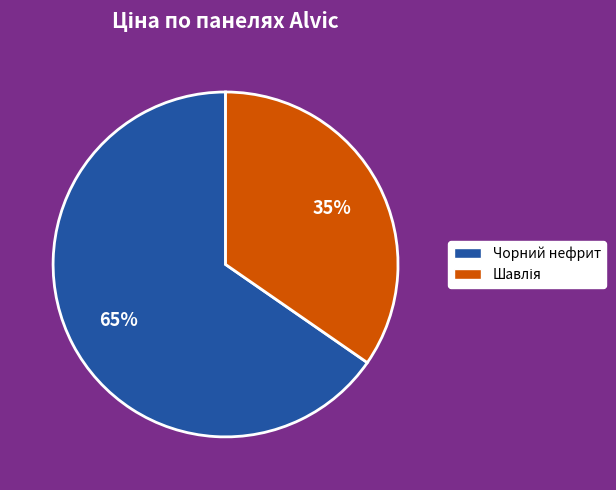

Is there a majority slice in this chart?

Yes